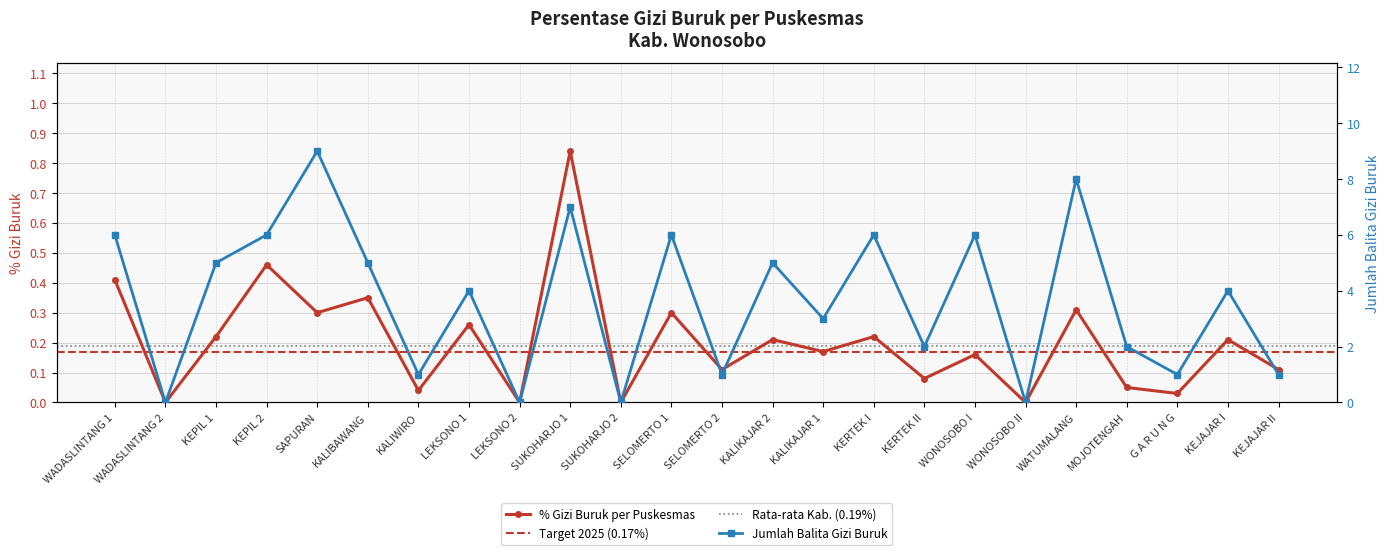

Reading right to left, list all the values displayed in this chart.

% Gizi Buruk: KEJAJAR II=0.1	KEJAJAR I=0.2	G A R U N G=0.0	MOJOTENGAH=0.1	WATUMALANG=0.3	WONOSOBO II=0.0	WONOSOBO I=0.2	KERTEK II=0.1	KERTEK I=0.2	KALIKAJAR 1=0.2	KALIKAJAR 2=0.2	SELOMERTO 2=0.1	SELOMERTO 1=0.3	SUKOHARJO 2=0.0	SUKOHARJO 1=0.8	LEKSONO 2=0.0	LEKSONO 1=0.3	KALIWIRO=0.0	KALIBAWANG=0.3	SAPURAN=0.3	KEPIL 2=0.5	KEPIL 1=0.2	WADASLINTANG 2=0.0	WADASLINTANG 1=0.4
Balita Gibur: KEJAJAR II=1.0	KEJAJAR I=4.0	G A R U N G=1.0	MOJOTENGAH=2.0	WATUMALANG=8.0	WONOSOBO II=0.0	WONOSOBO I=6.0	KERTEK II=2.0	KERTEK I=6.0	KALIKAJAR 1=3.0	KALIKAJAR 2=5.0	SELOMERTO 2=1.0	SELOMERTO 1=6.0	SUKOHARJO 2=0.0	SUKOHARJO 1=7.0	LEKSONO 2=0.0	LEKSONO 1=4.0	KALIWIRO=1.0	KALIBAWANG=5.0	SAPURAN=9.0	KEPIL 2=6.0	KEPIL 1=5.0	WADASLINTANG 2=0.0	WADASLINTANG 1=6.0